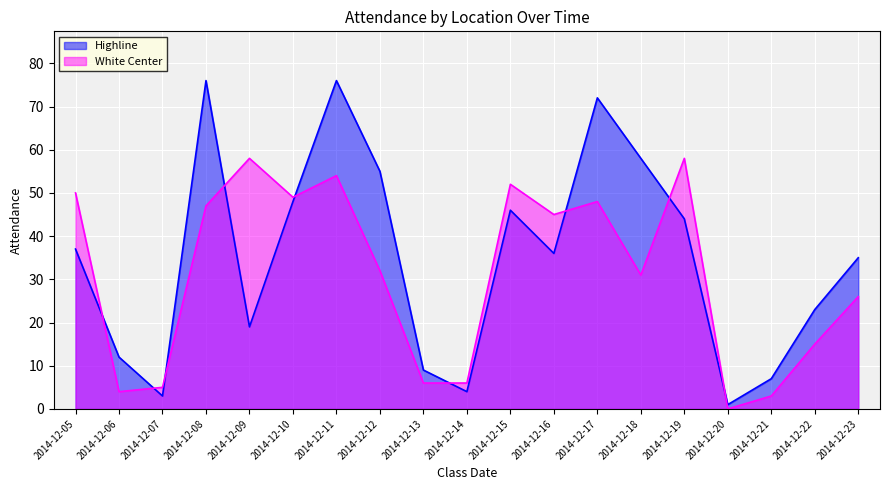

True or false: Highline and White Center cross at least once.

True